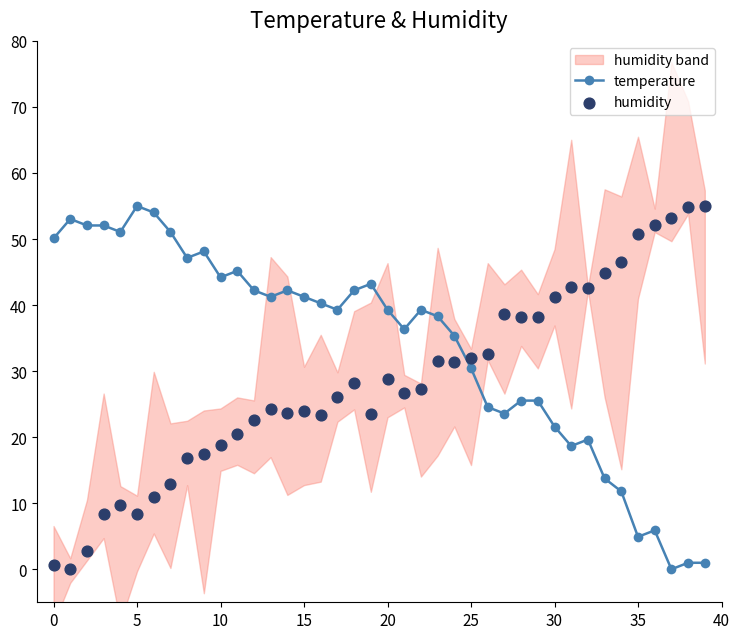

Is the value of temperature at 27 greater than the value of humidity at 13?

No